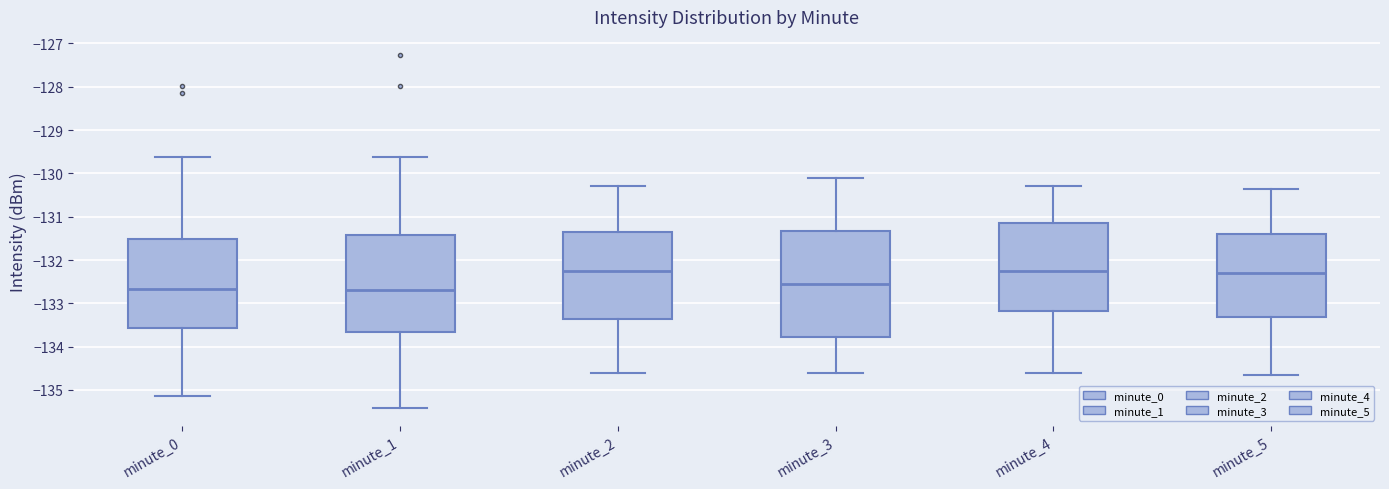

Reading left to right, read every box against the y-axis: the position of its median line, the range the box covers, and the ends of its whiskers. The values are not printed on the chart, so give them approximately, as read against the axis.

minute_0: median -132.7, box -133.6 to -131.5, whiskers -135.1 to -129.6
minute_1: median -132.7, box -133.7 to -131.4, whiskers -135.4 to -129.6
minute_2: median -132.2, box -133.3 to -131.3, whiskers -134.6 to -130.3
minute_3: median -132.5, box -133.8 to -131.3, whiskers -134.6 to -130.1
minute_4: median -132.2, box -133.2 to -131.1, whiskers -134.6 to -130.3
minute_5: median -132.3, box -133.3 to -131.4, whiskers -134.6 to -130.3